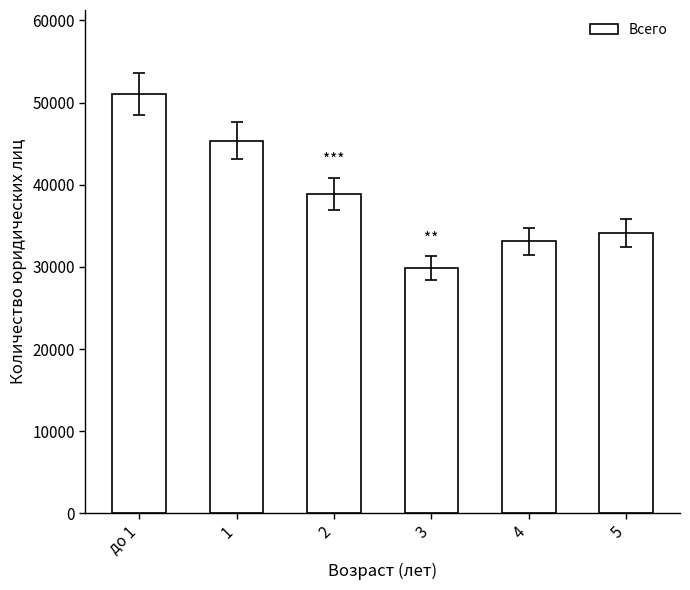

Which label corresponds to the smallest value in the chart?

3